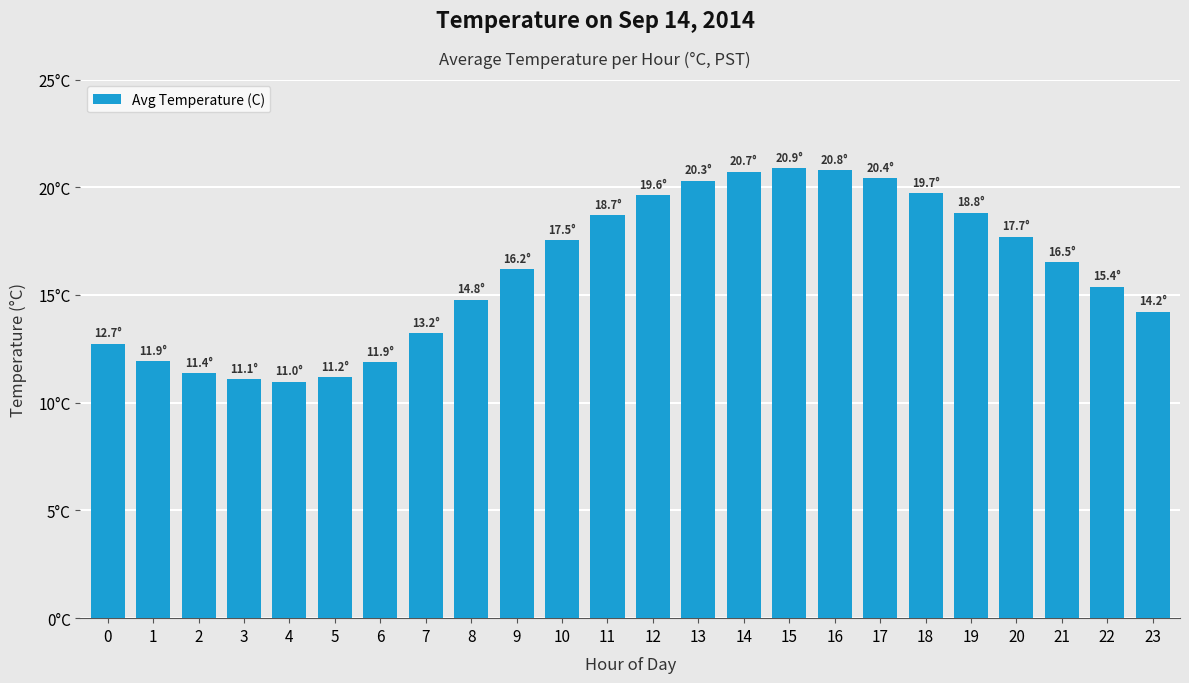

Rank the categories by value from highest to lowest.

15, 16, 14, 17, 13, 18, 12, 19, 11, 20, 10, 21, 9, 22, 8, 23, 7, 0, 1, 6, 2, 5, 3, 4